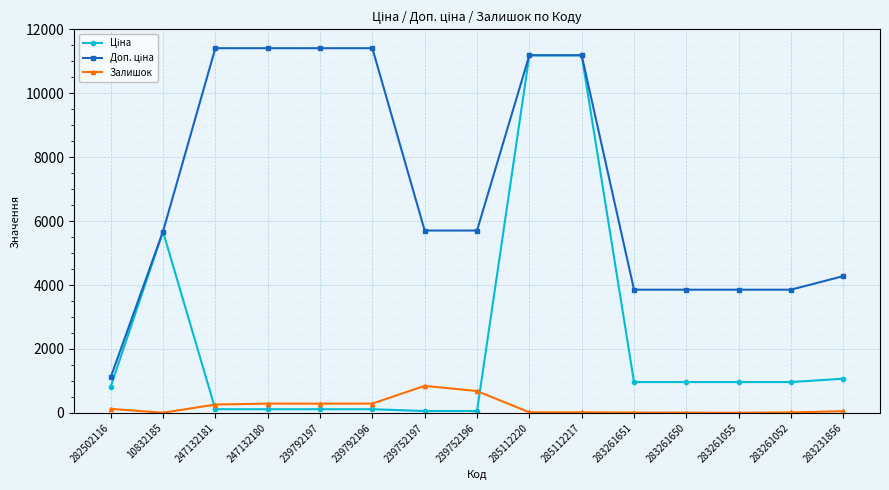

What is the maximum value shown in the chart?

11410.0